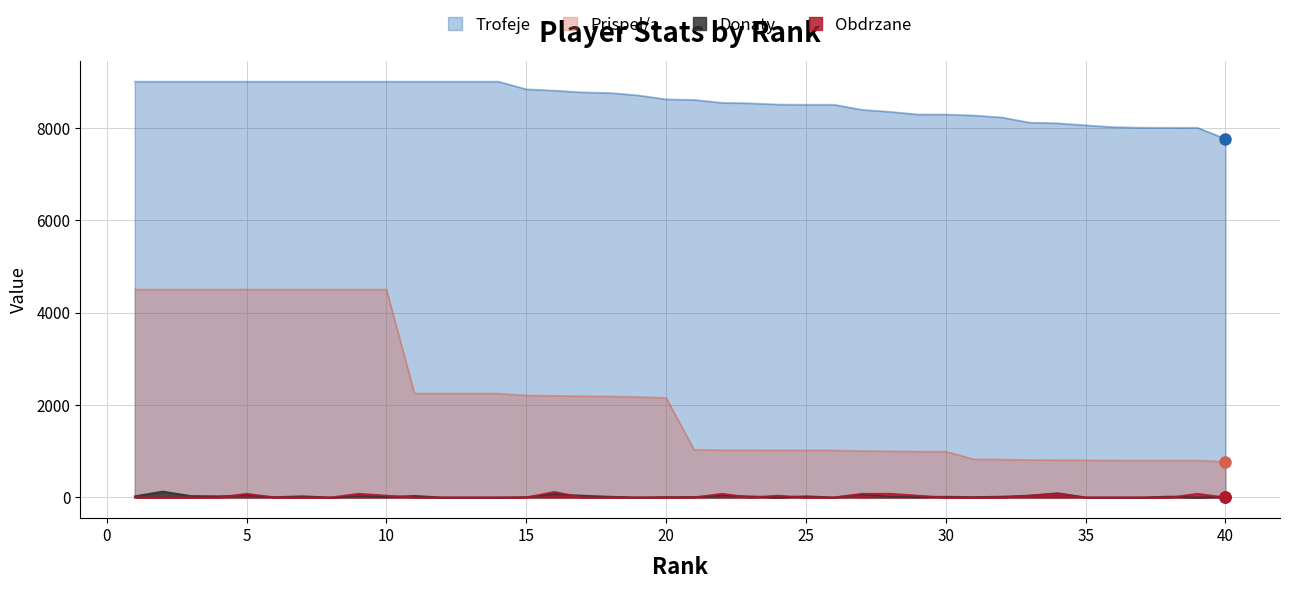

True or false: Donaty and Prispel/a cross at least once.

False